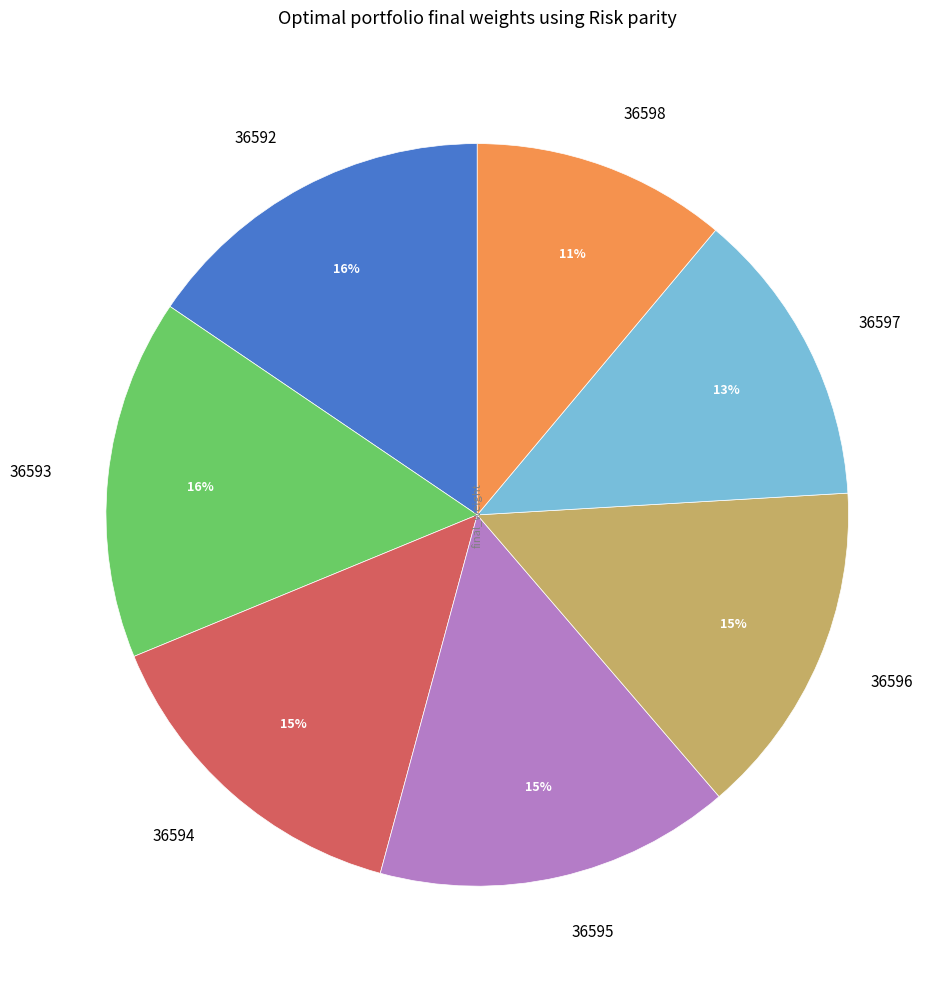

To the nearest percent, what is the difference between the 36597 and 36592 slice percentages?

3%